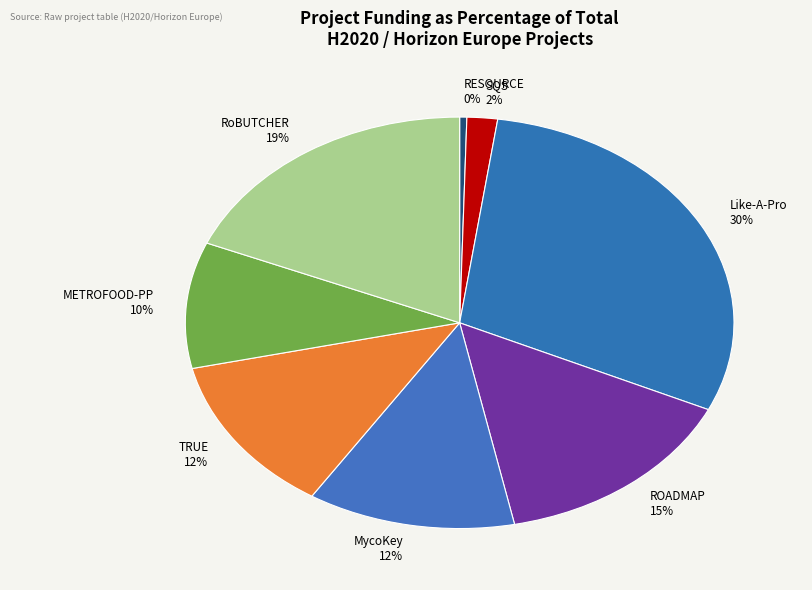

Does any single category account for the majority?

No